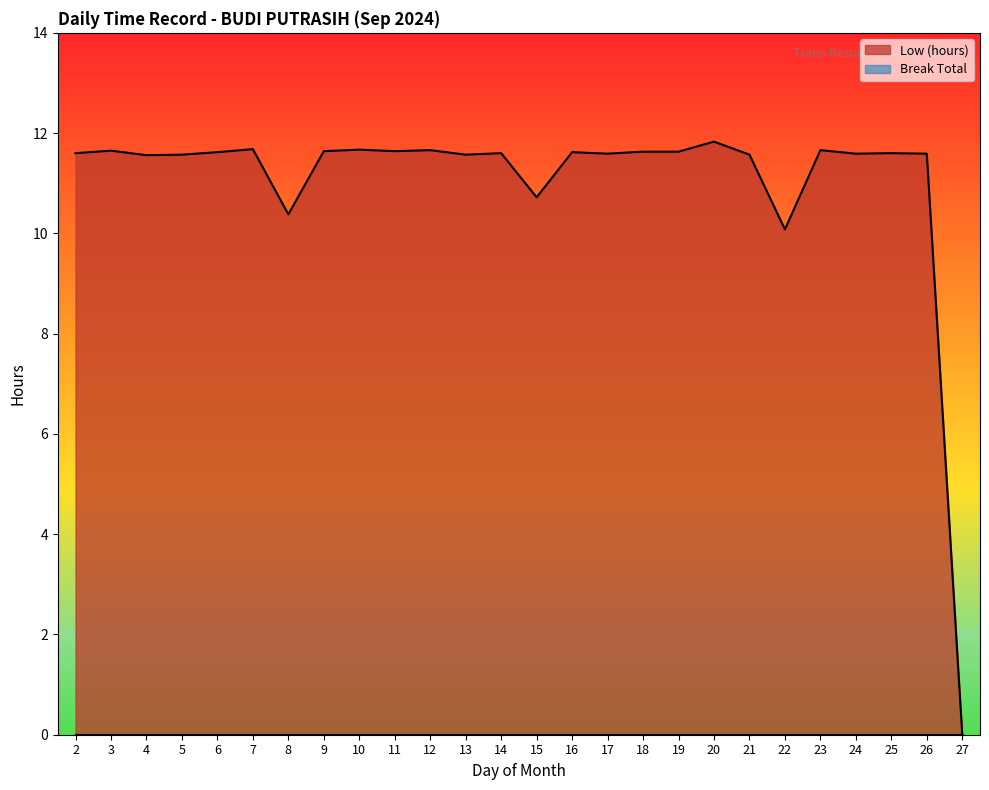

How many interior local valleys (lower than both neighbors) does the data have?

8